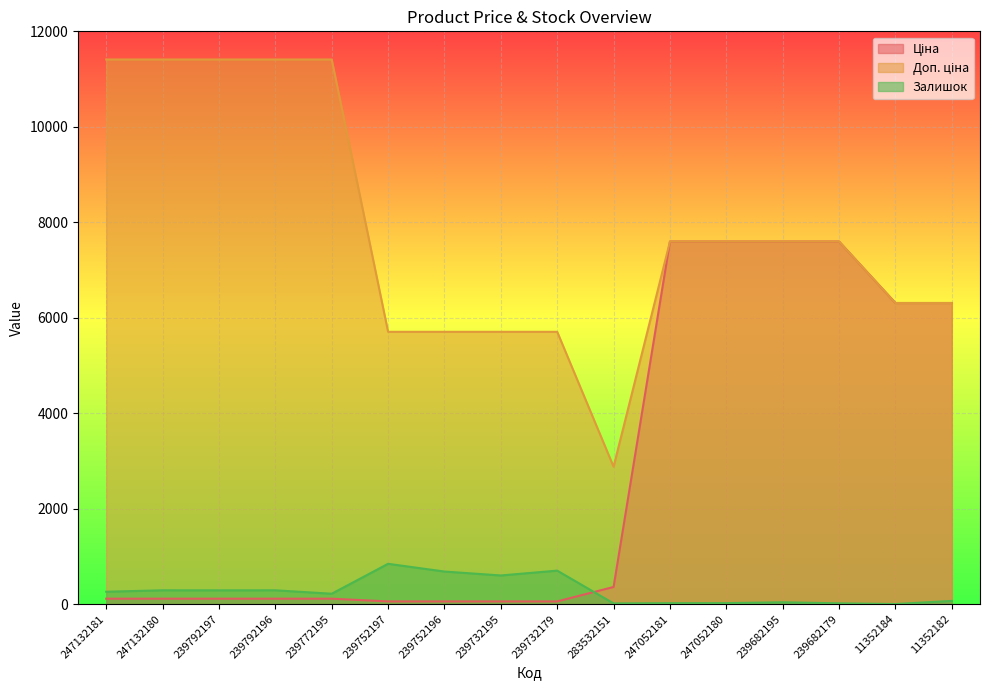

Rank the series by their maximum value, from lowest to highest.

Залишок, Ціна, Доп. ціна